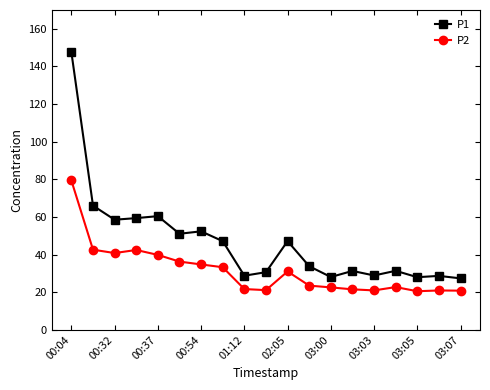

How many lines are shown in the chart?

2